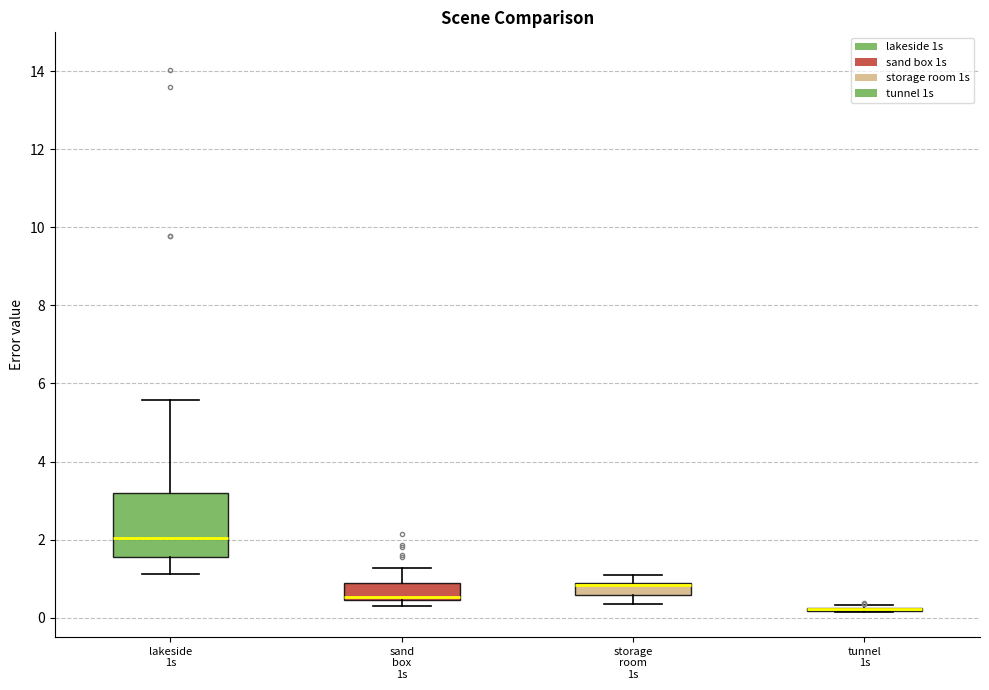

Which box is the tallest, from its lower edge to its upper edge?

lakeside 1s